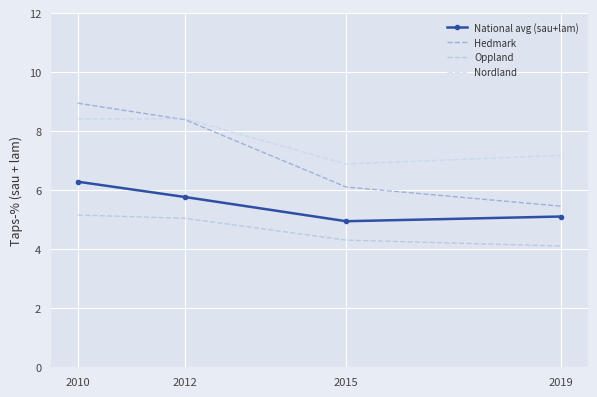

What is the spread (max minus min) of values at 2010?

3.8